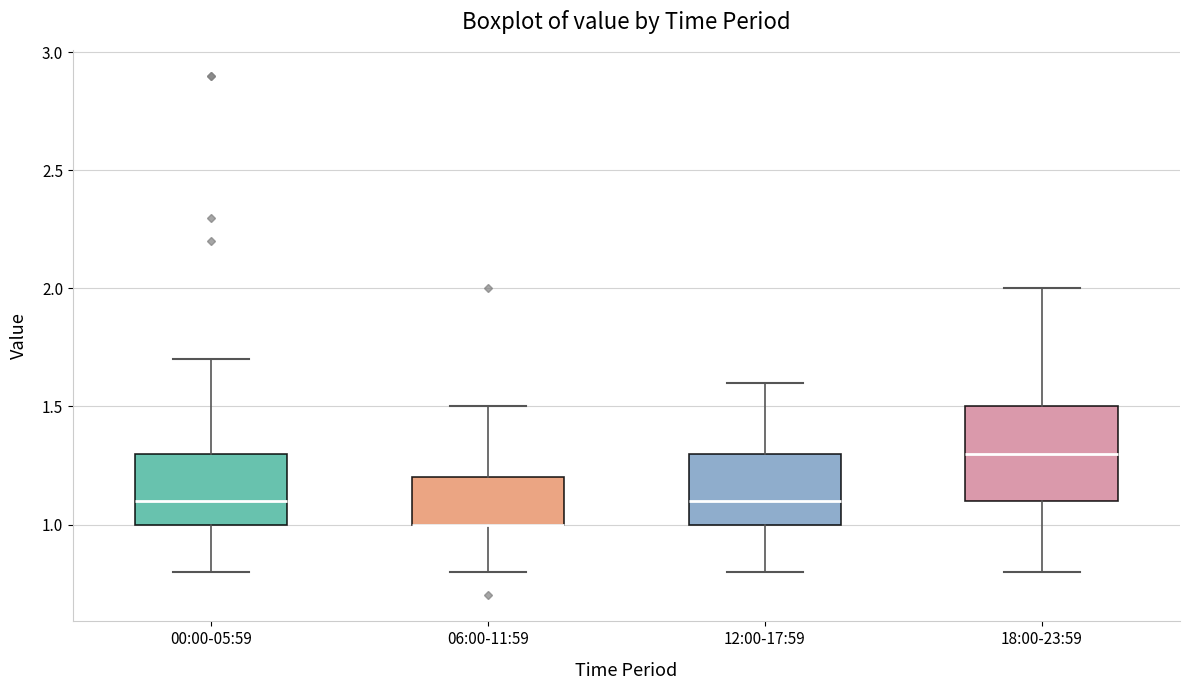

Where is the upper edge of the box for 00:00-05:59 on the y-axis? The values are not printed on the chart, so give them approximately, as read against the axis.

1.3